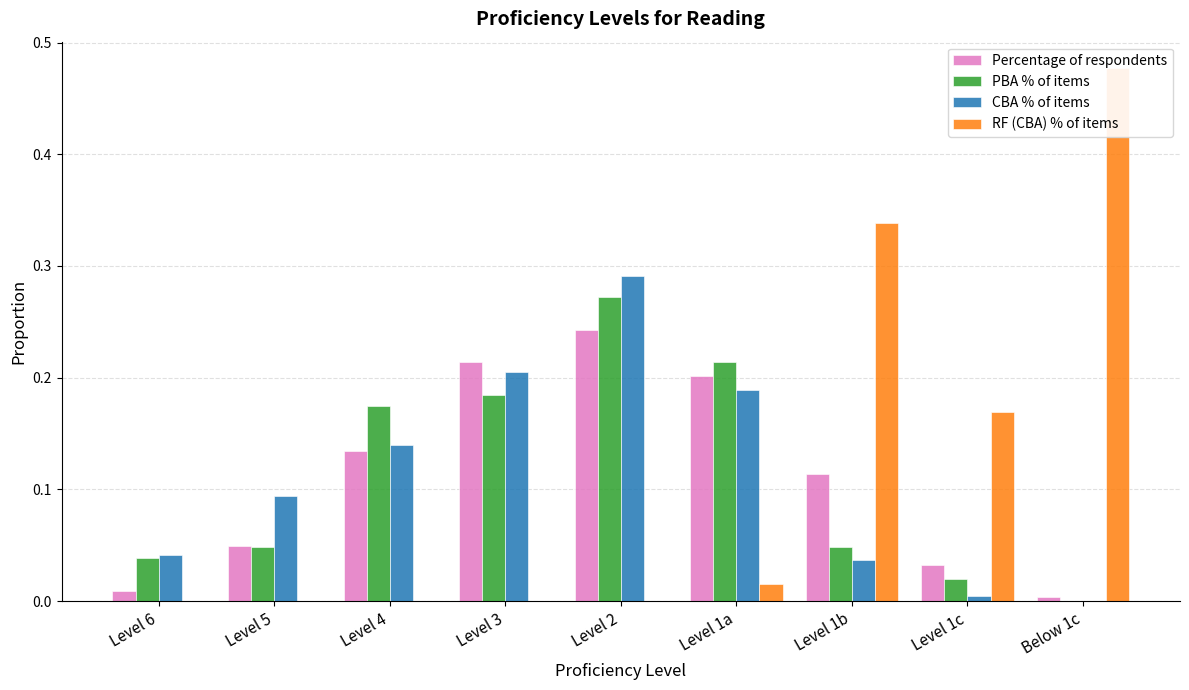

What is the label of the 5th bar from the left?

Level 2